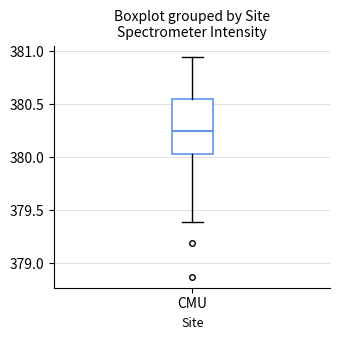

Read this box plot against the y-axis: the position of the median line, the range covered by the box, and the ends of both whiskers. The values are not printed on the chart, so give them approximately, as read against the axis.

median 380.25, box 380.05 to 380.55, whiskers 379.40 to 380.95